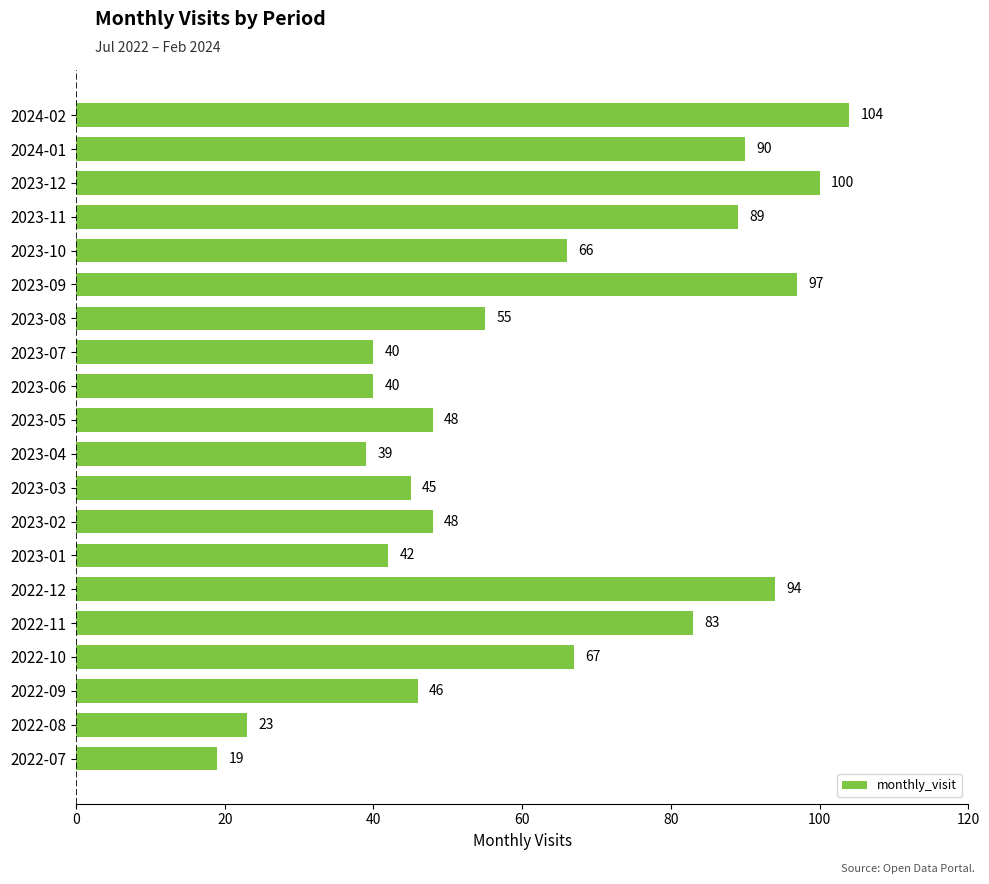

What is the difference between the maximum and second lowest values?

81